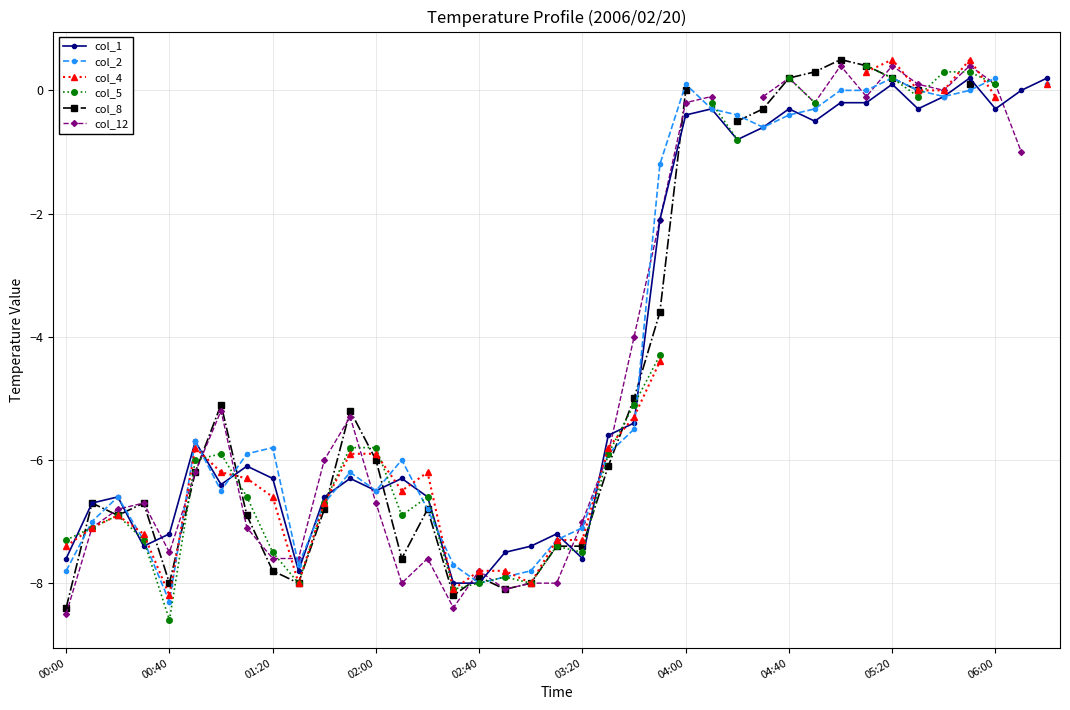

What is the value of the col_4 point at the 10th from the left?

-8.0